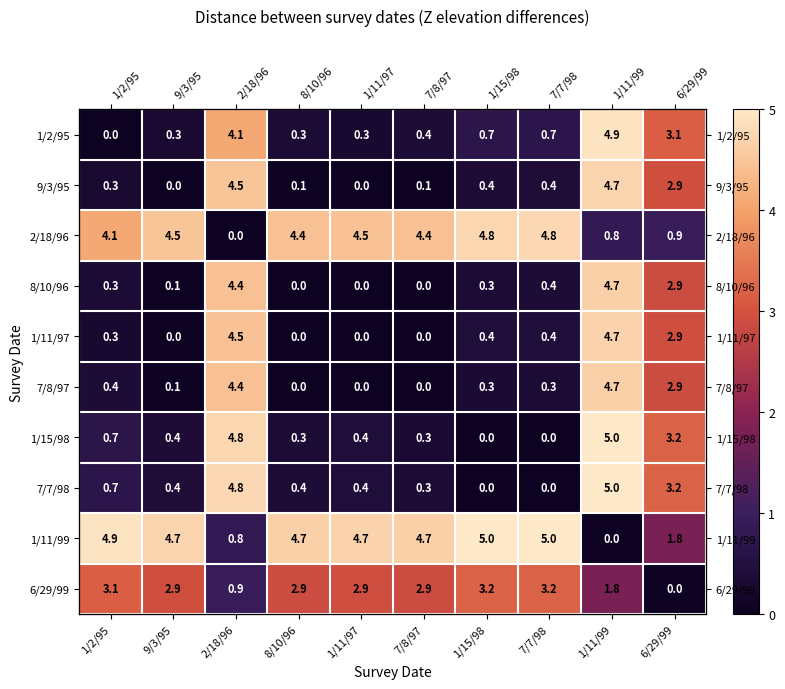

At which label does 2/18/96 reach its minimum?

2/18/96